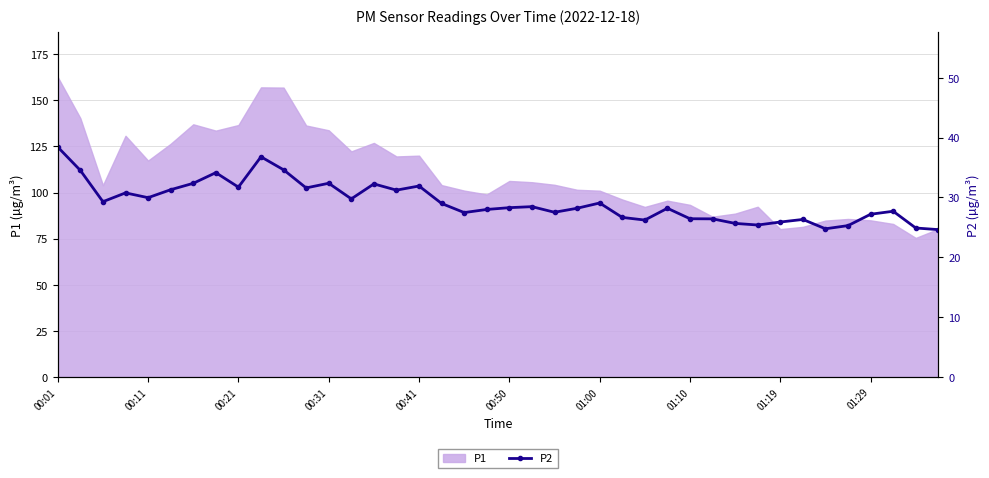

What is the minimum value for P1?

75.4